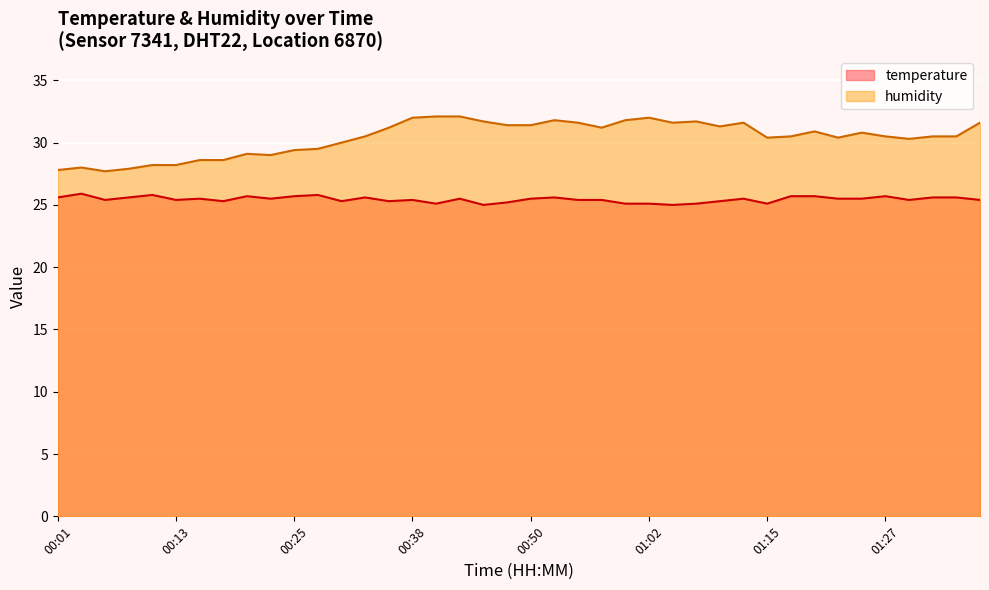

Is the value of temperature at 01:10 greater than the value of humidity at 00:18?

No